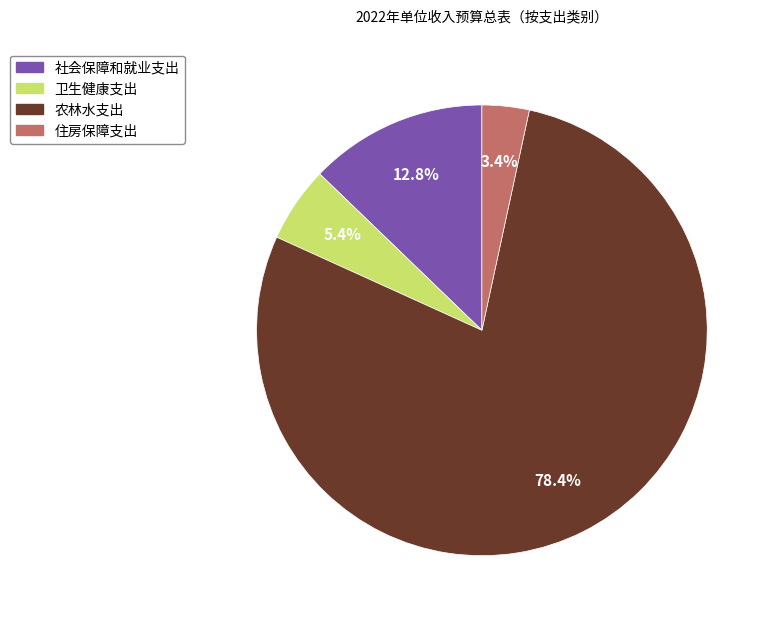

Between 住房保障支出 and 社会保障和就业支出, which is larger?

社会保障和就业支出